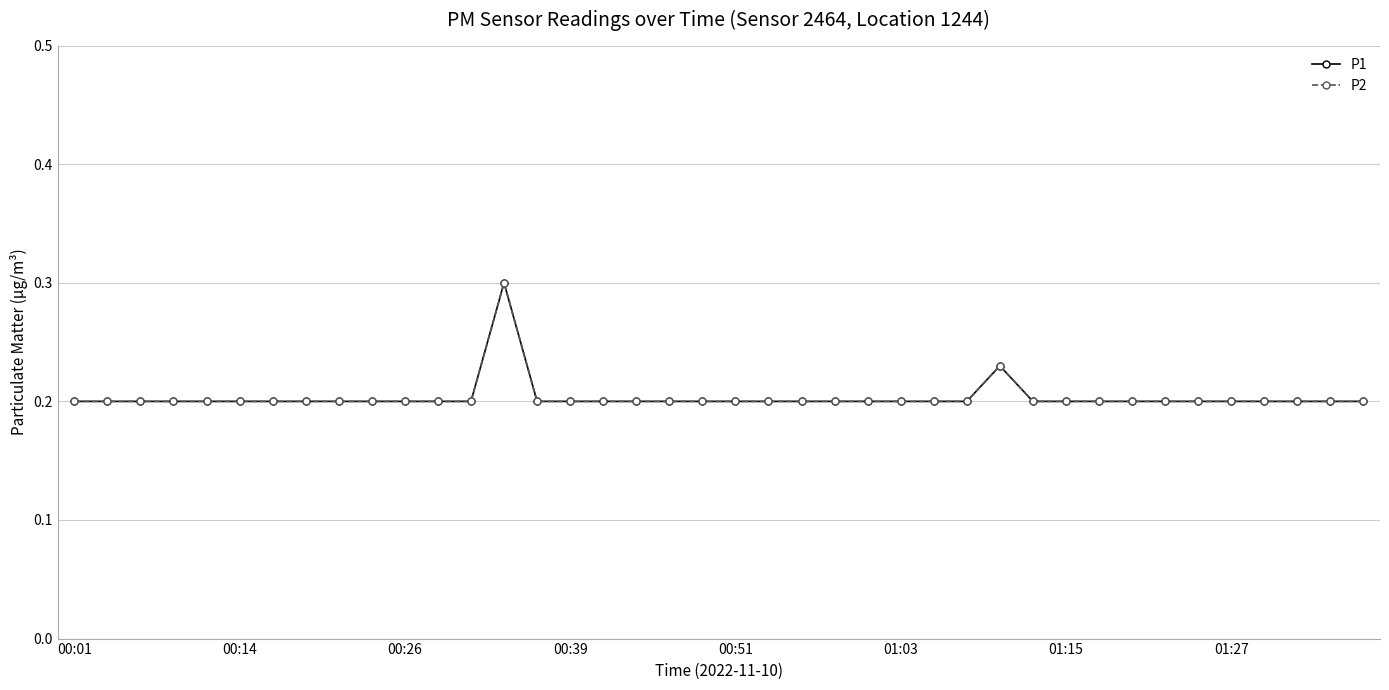

Is this an area chart (filled region under the line)?

No